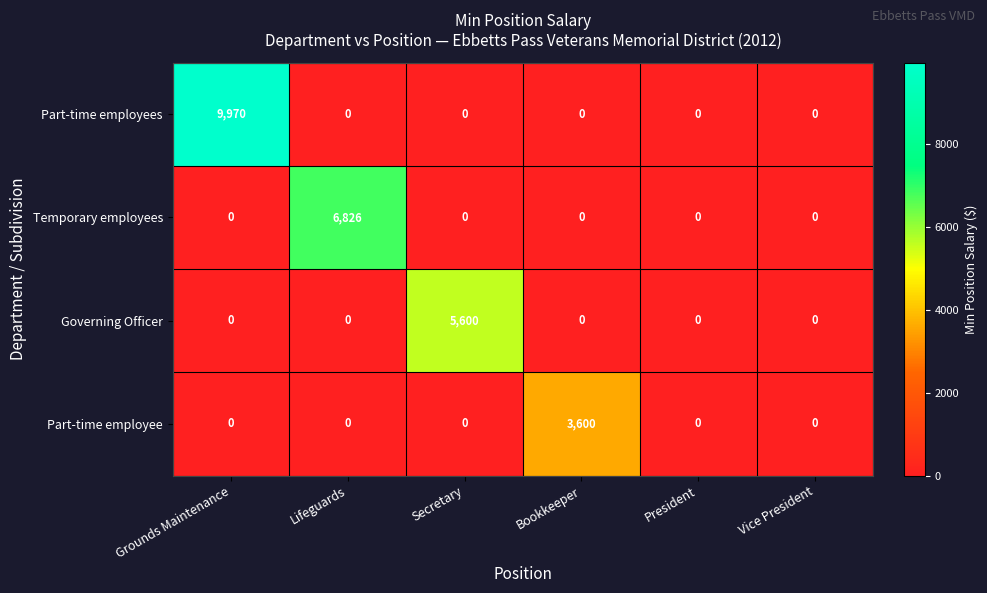

How many series are shown in this chart?

4